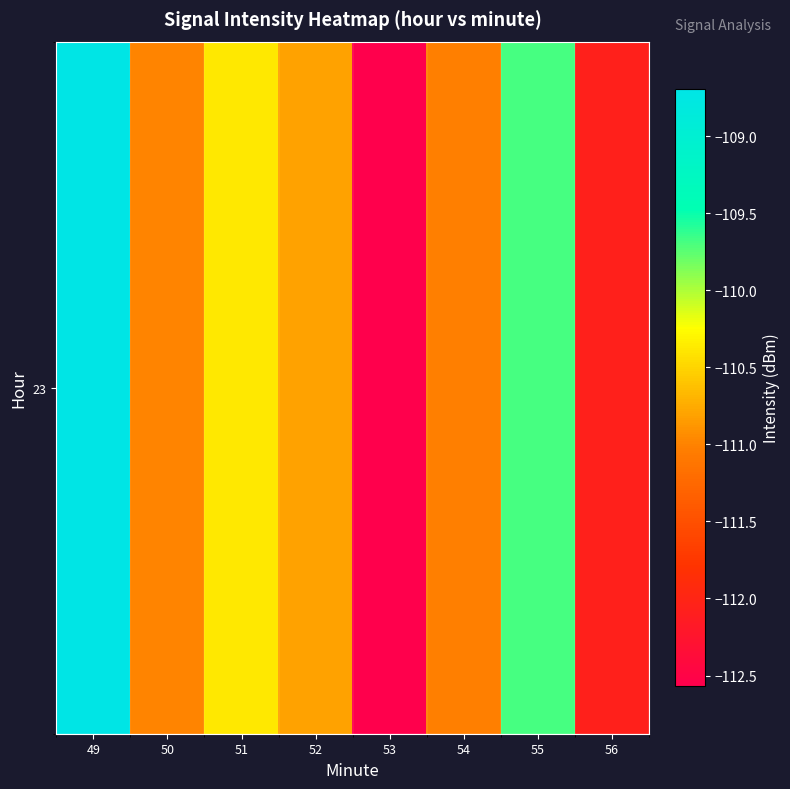

At which category does the chart reach its minimum across all series?

53